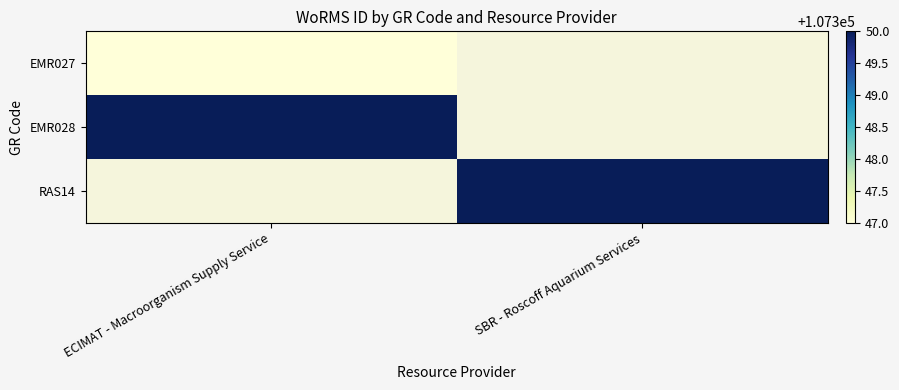

What is the spread (max minus min) of values at SBR - Roscoff Aquarium Services?

107350